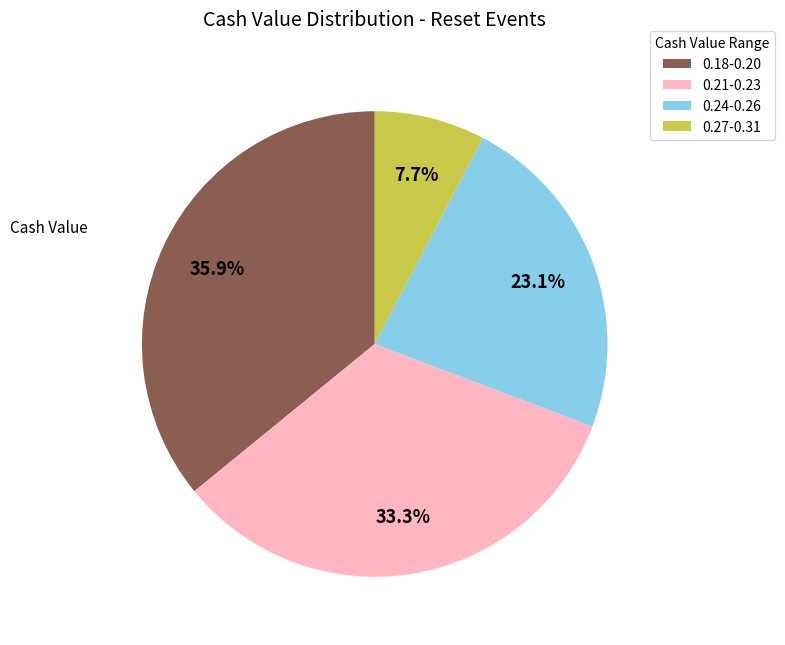

Which has a higher value, 0.21-0.23 or 0.18-0.20?

0.18-0.20